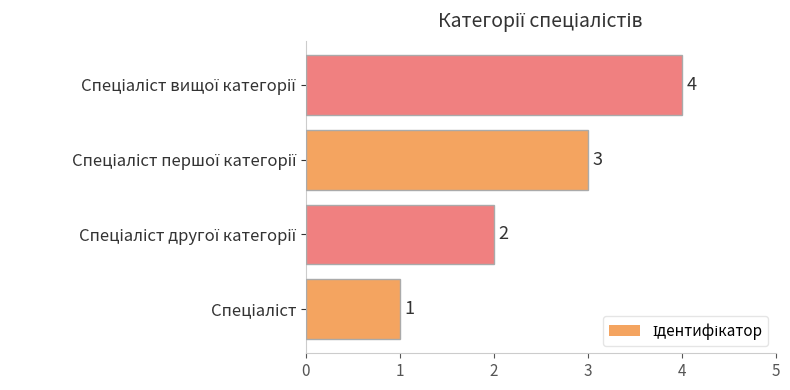

Count the values in the range 2 to 4.

3